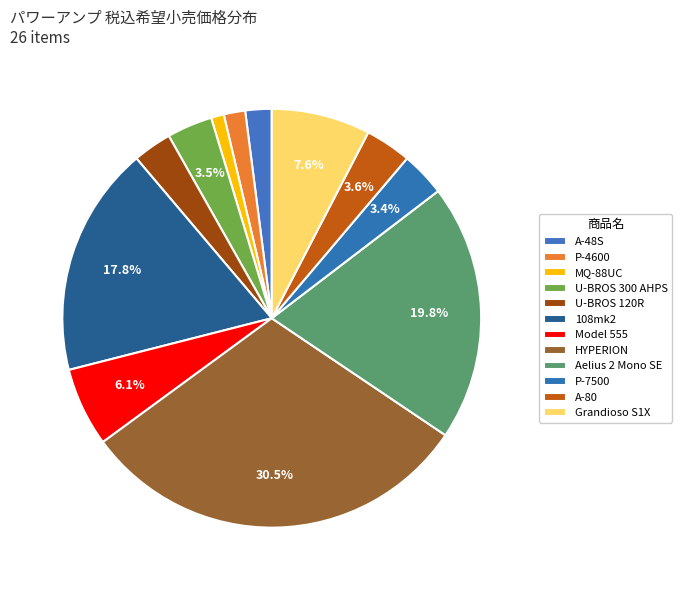

Count the number of slices in the pie.

12